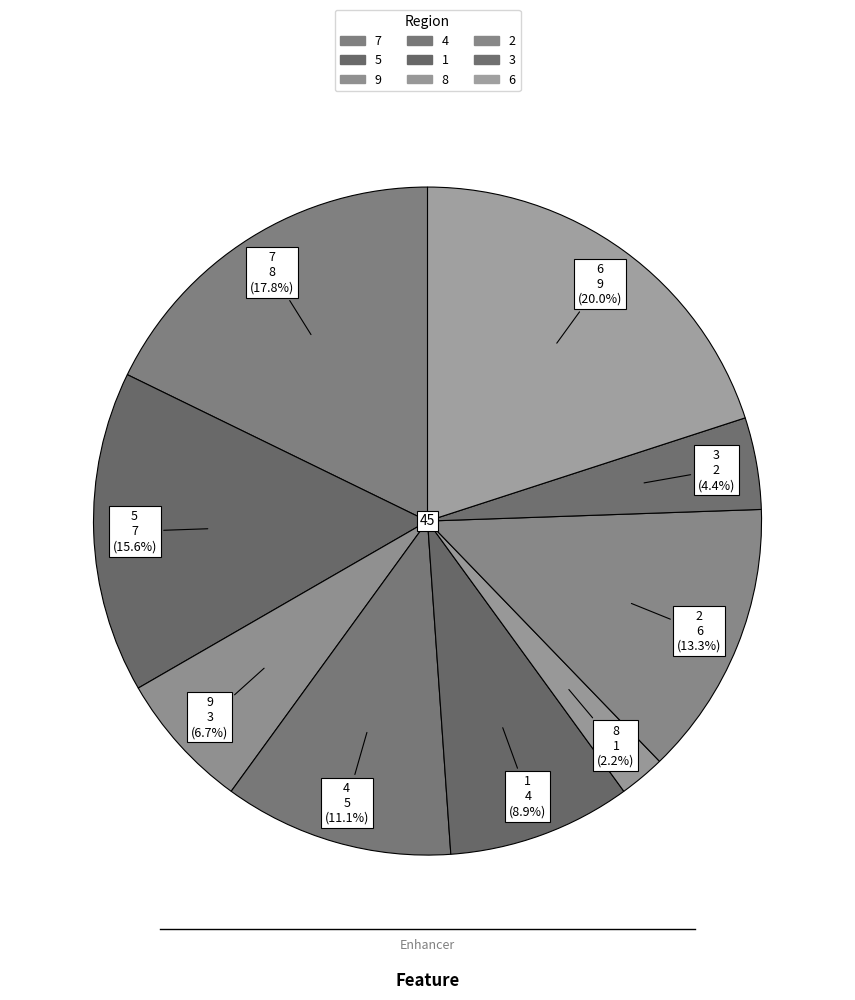

Count the number of slices in the pie.

9